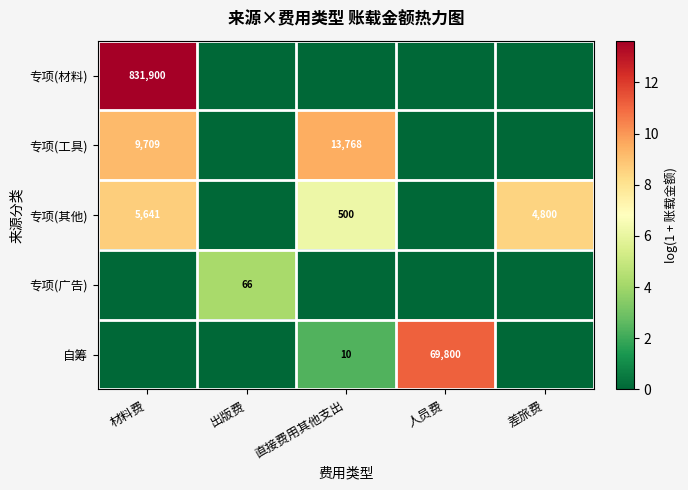

What is the difference between the 专项(工具) values at 材料费 and 直接费用其他支出?

4059